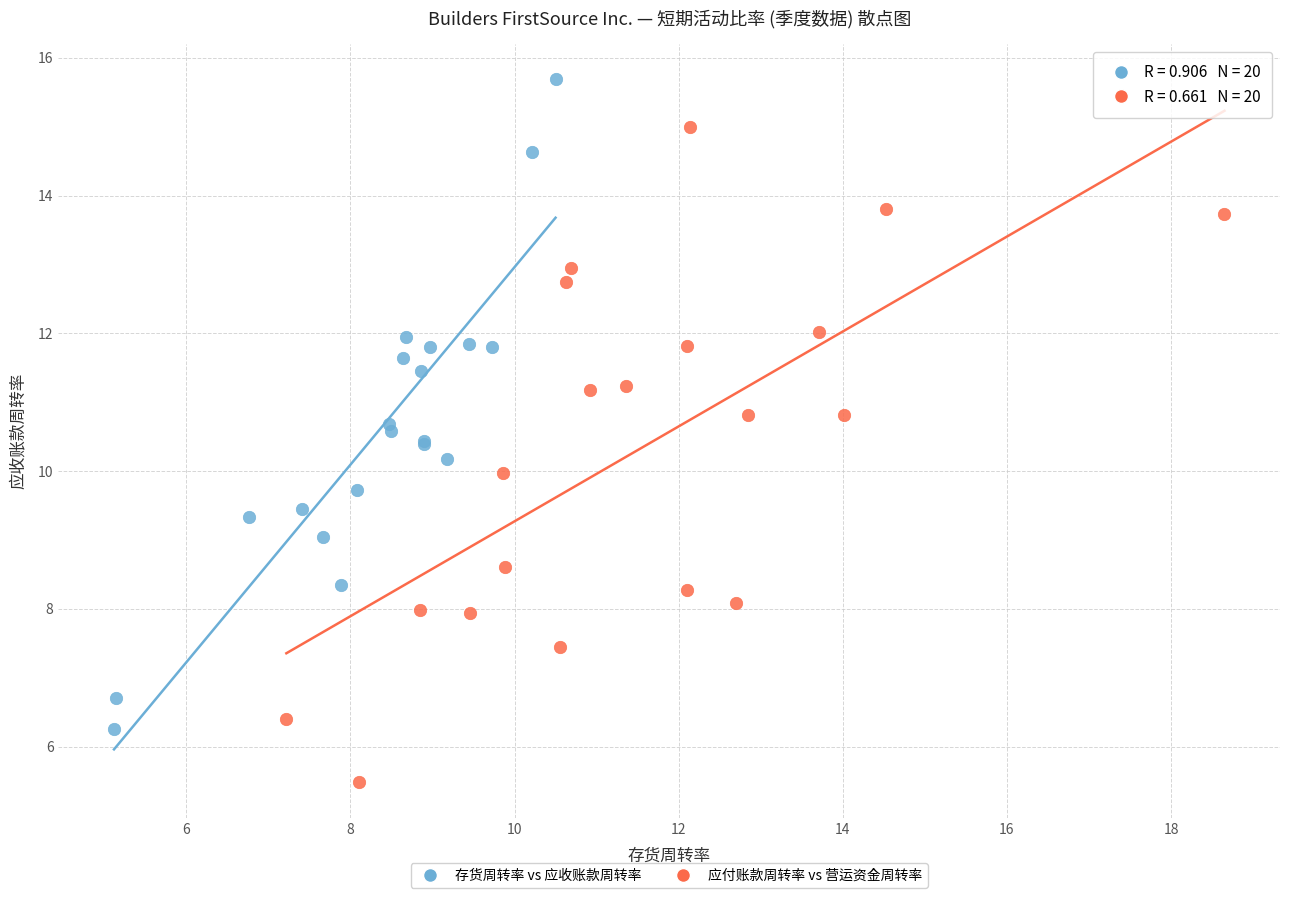

Which series contains the highest Y value?

存货周转率 vs 应收账款周转率